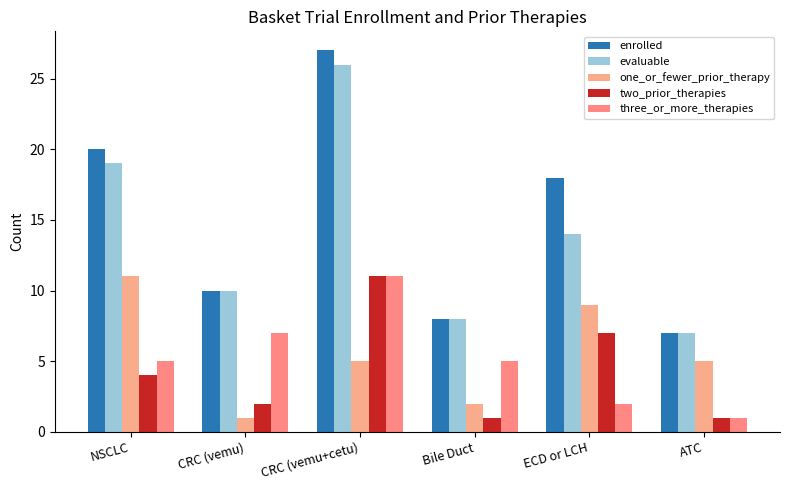

At how many categories does at least one series exceed 8?

4